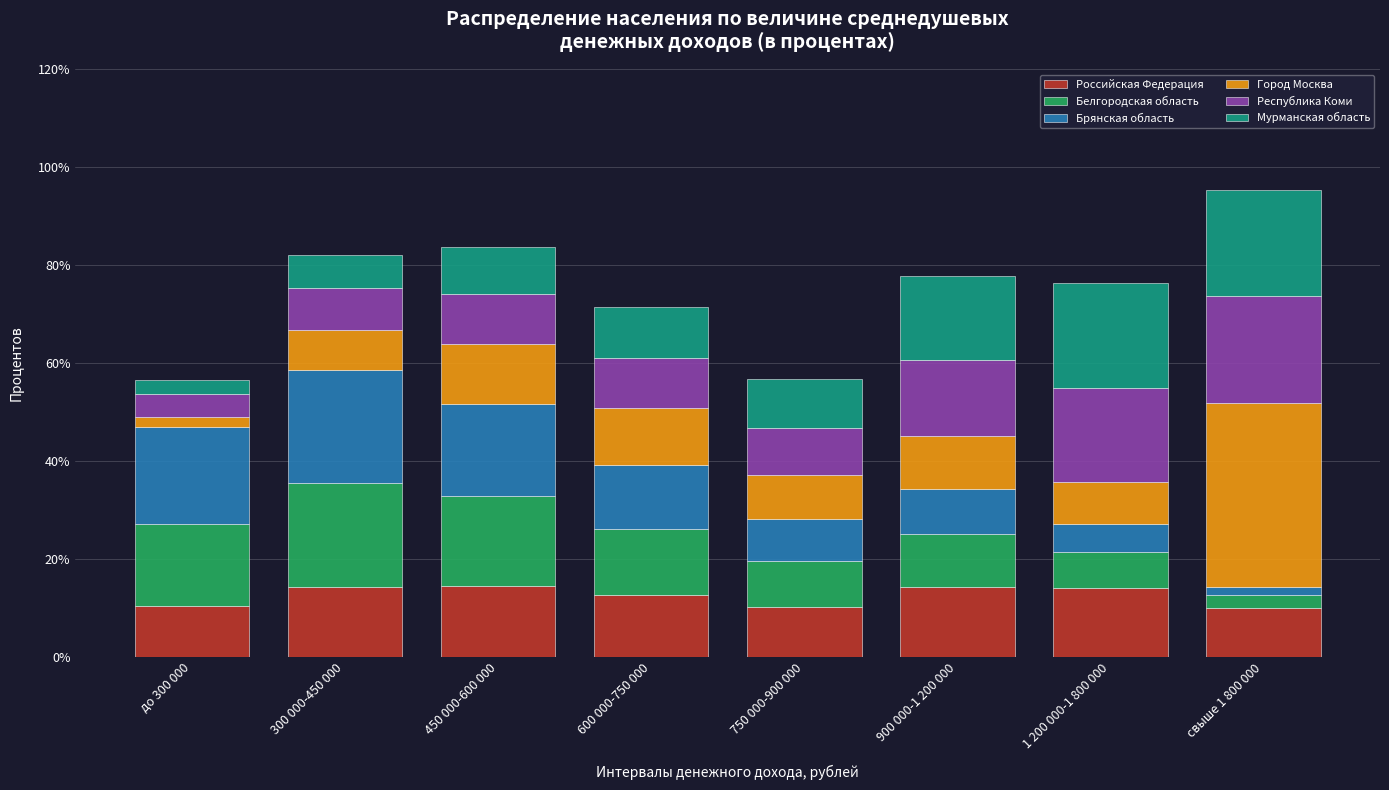

What is the lowest value of the Российская Федерация series?

9.9